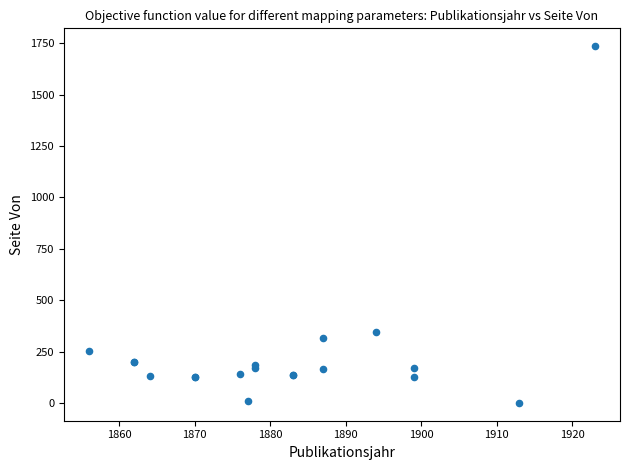

What Y value in the scatter plot is closest to 868?

348